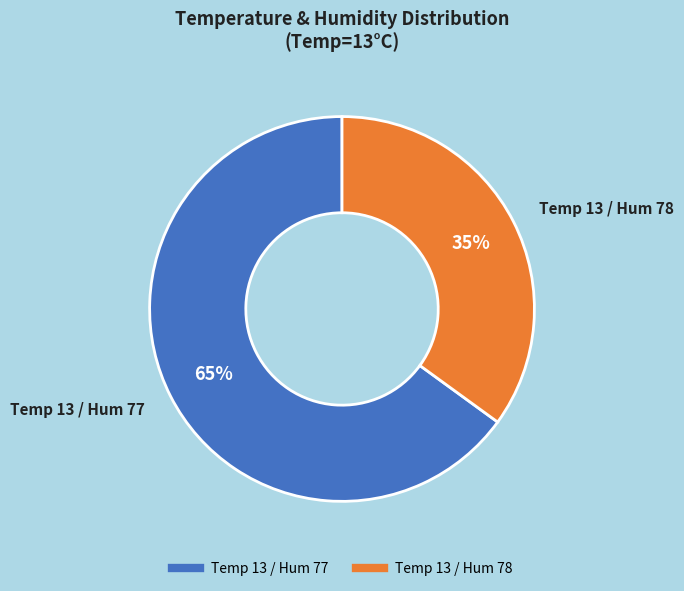

Is there any slice that represents more than half of the pie?

Yes